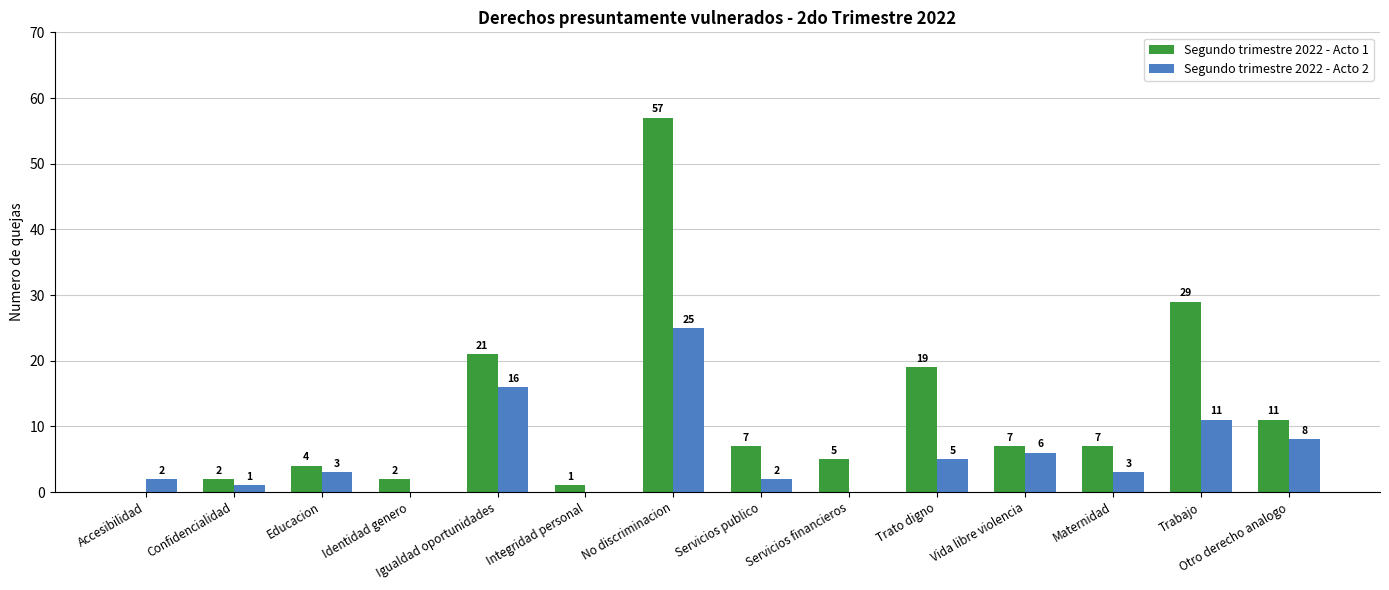

True or false: Segundo trimestre 2022 - Acto 1 has a value of 19 at Trato digno.

True